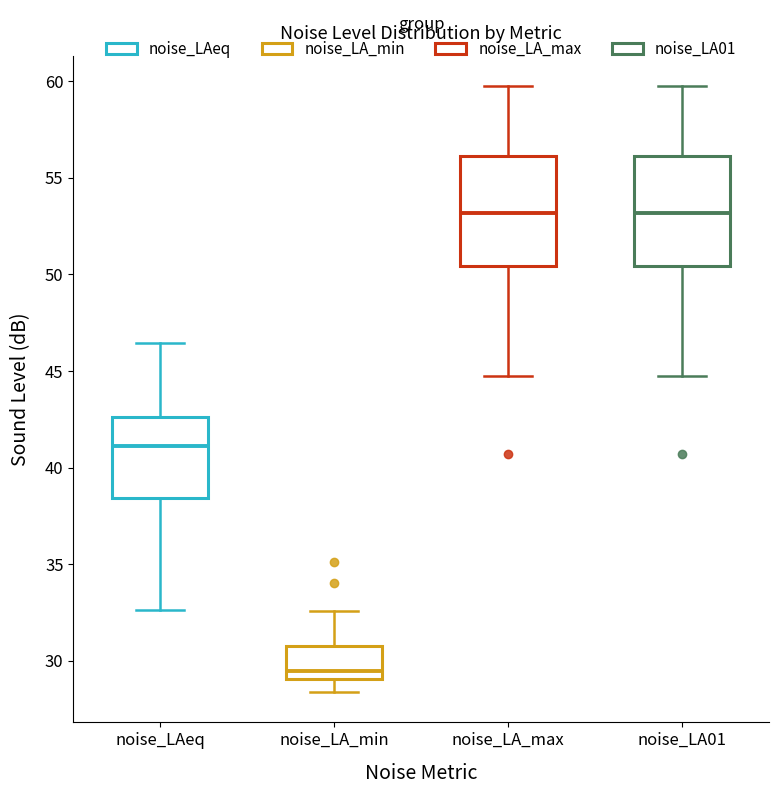

Reading left to right, read every box against the y-axis: the position of its median line, the range the box covers, and the ends of its whiskers. The values are not printed on the chart, so give them approximately, as read against the axis.

noise_LAeq: median 41.0, box 38.5 to 42.5, whiskers 32.5 to 46.5
noise_LA_min: median 29.5, box 29.0 to 30.5, whiskers 28.5 to 32.5
noise_LA_max: median 53.0, box 50.5 to 56.0, whiskers 44.5 to 60.0
noise_LA01: median 53.0, box 50.5 to 56.0, whiskers 44.5 to 60.0